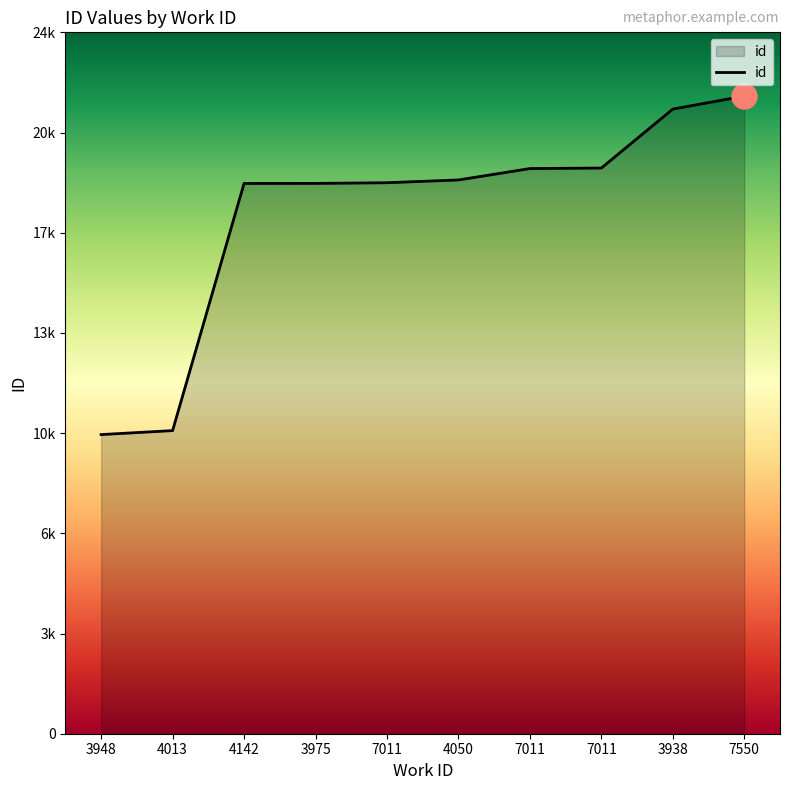

Is this an area chart (filled region under the line)?

Yes